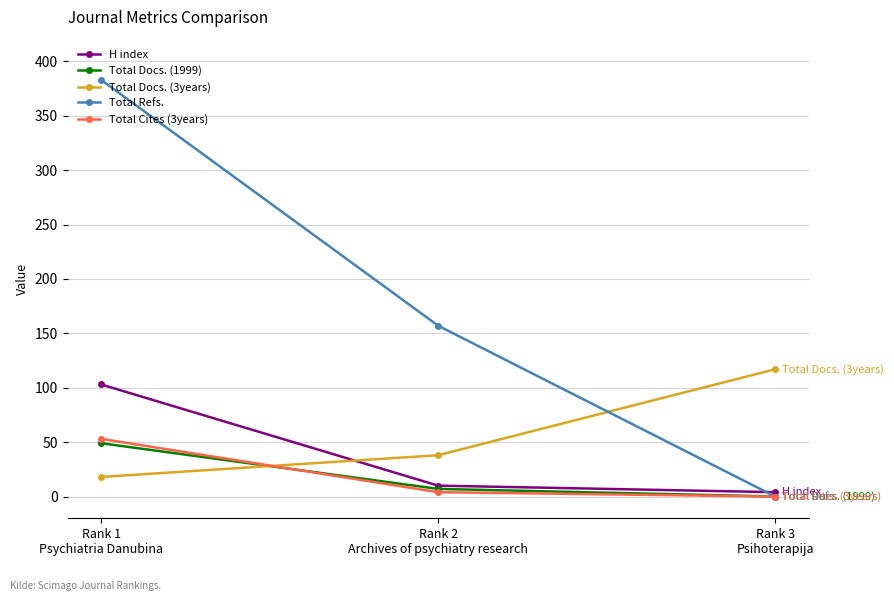

Does the chart display data point markers on the line(s)?

Yes